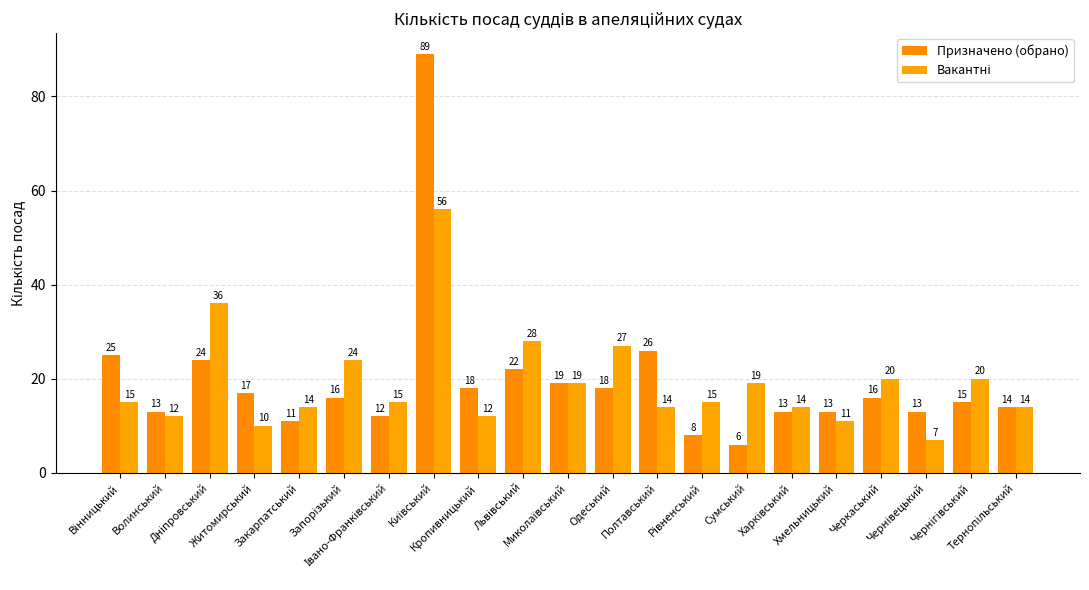

The value of Призначено (обрано) at Хмельницький is 13. True or false?

True